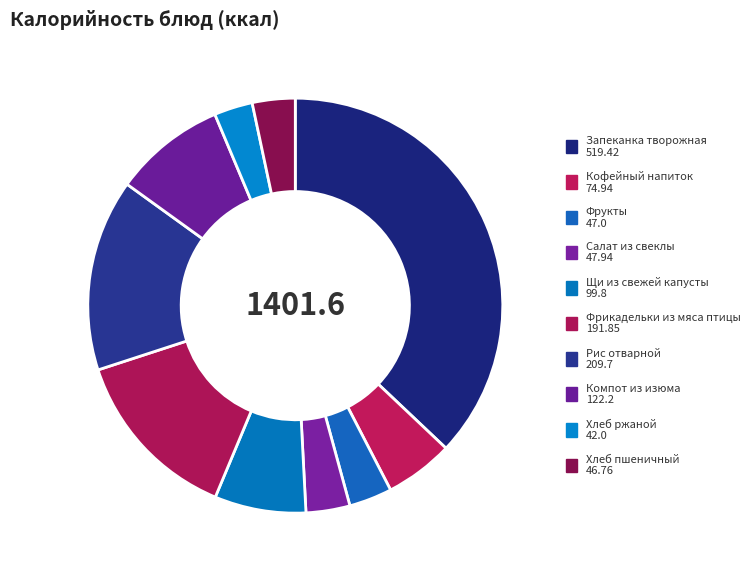

Count the number of slices in the pie.

10